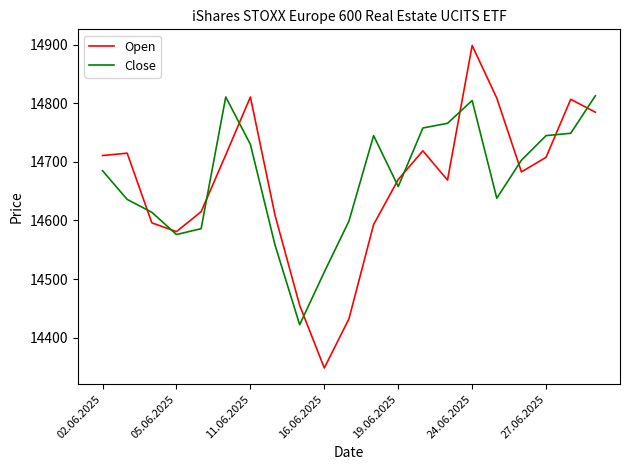

List the series in order of their peak value, highest first.

Open, Close